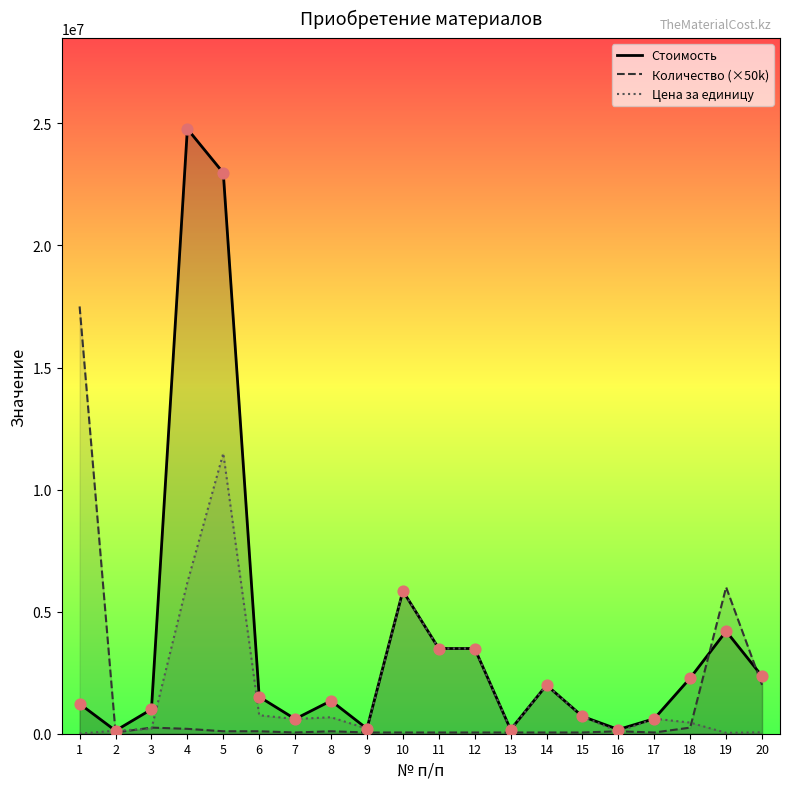

What is the total value across all series at 17?

1282064